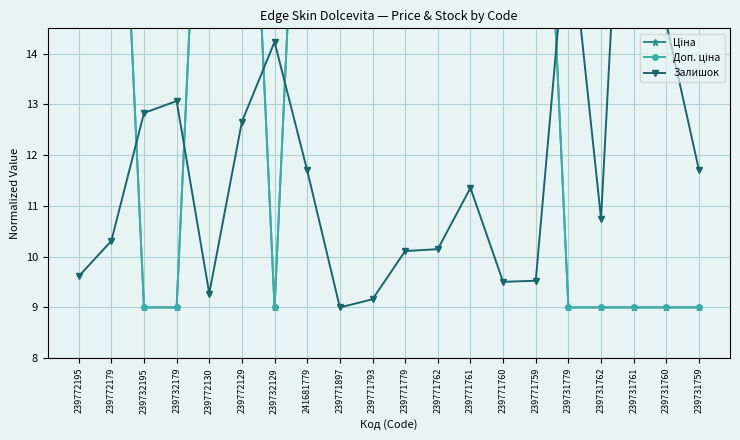

How many distinct data groups are displayed?

3